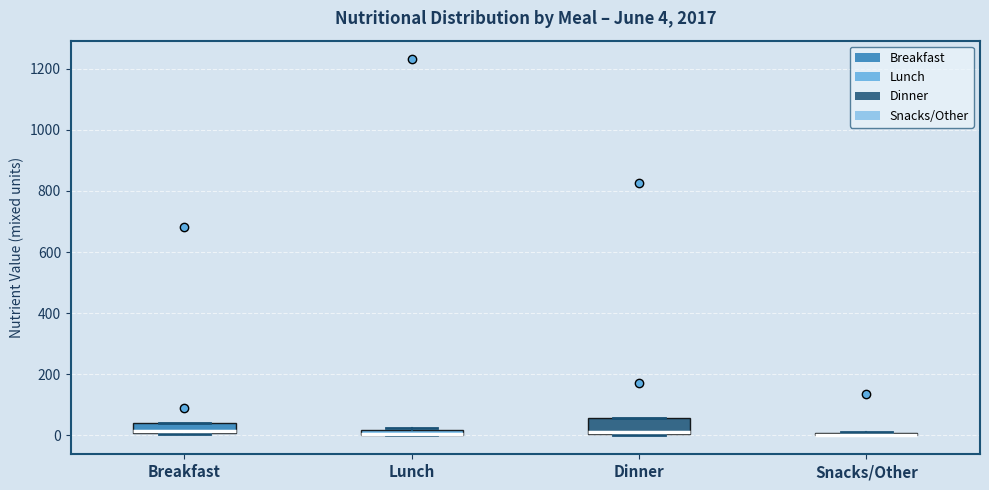

Which box is the tallest, from its lower edge to its upper edge?

Dinner